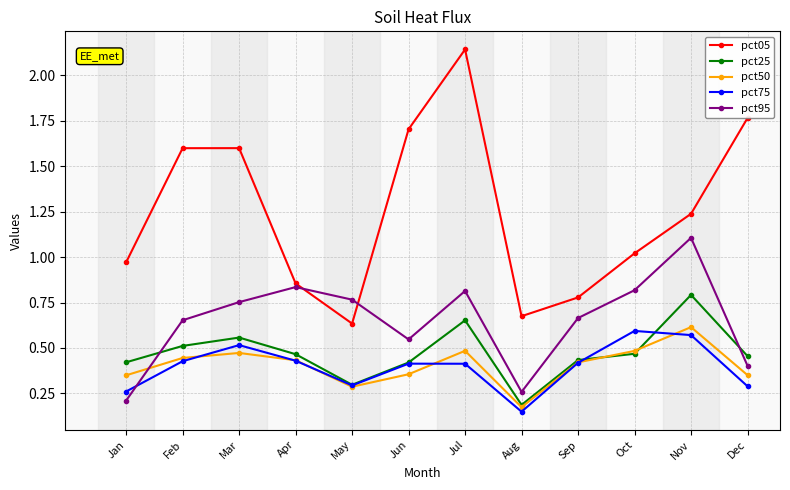

The pct95 series shows 0.8 at Oct. True or false?

True